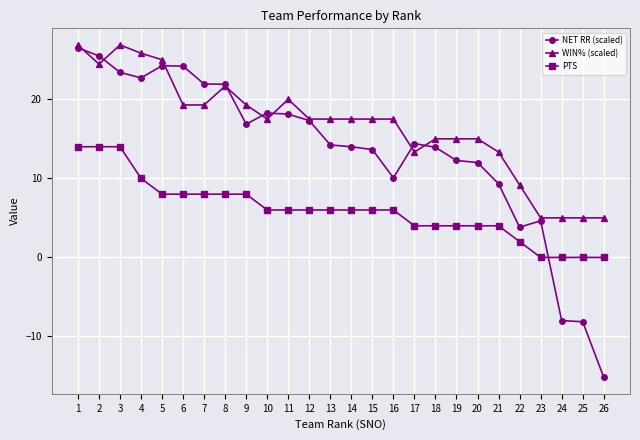

How many lines are shown in the chart?

3